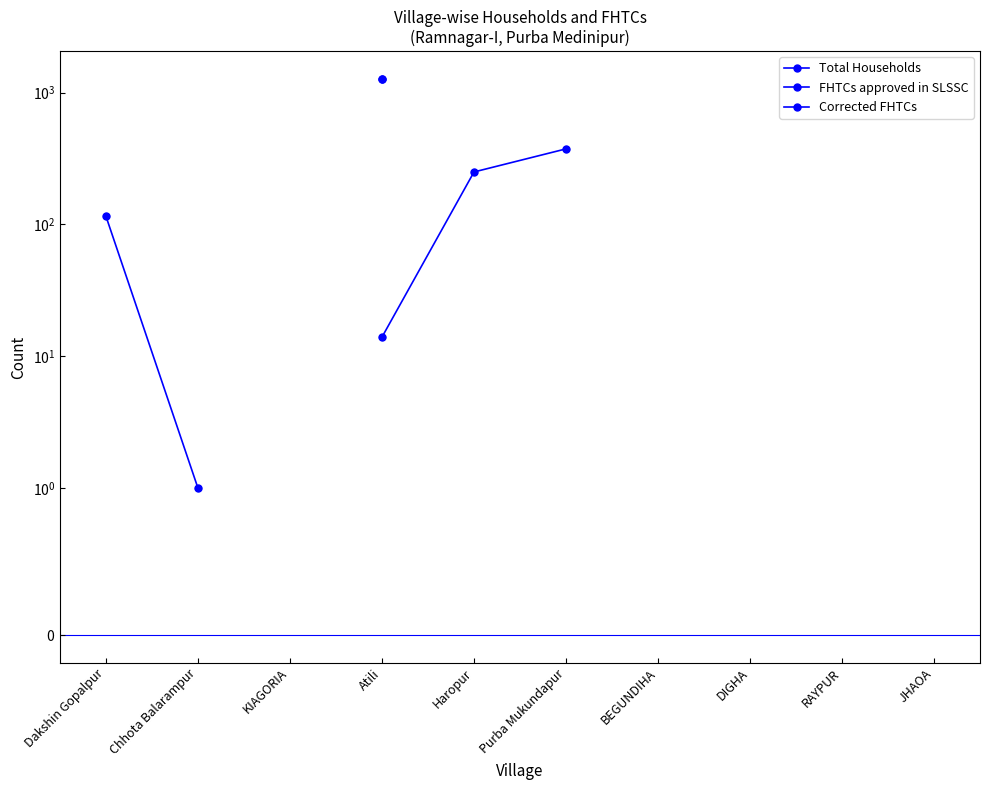

Which series reaches the maximum Y coordinate?

Total Households